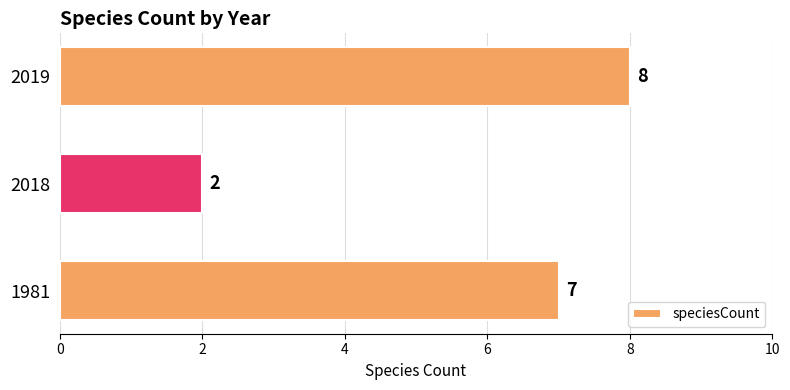

How many values are between 2 and 8?

3